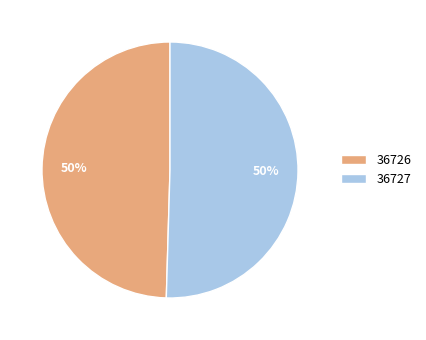

Is it true that 36726 is 50% of the pie?

True